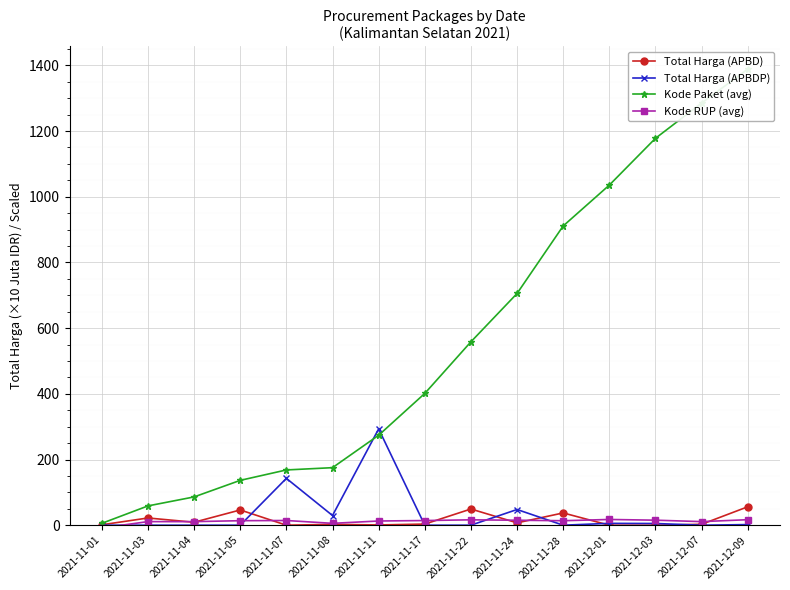

List the series in order of their peak value, highest first.

Kode Paket (avg), Total Harga (APBDP), Total Harga (APBD), Kode RUP (avg)